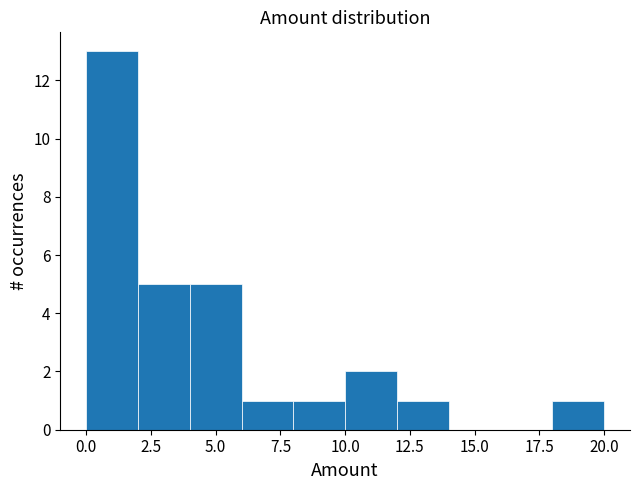

Read against the x-axis, roughly where is the centre of the tallest bar?

1.0